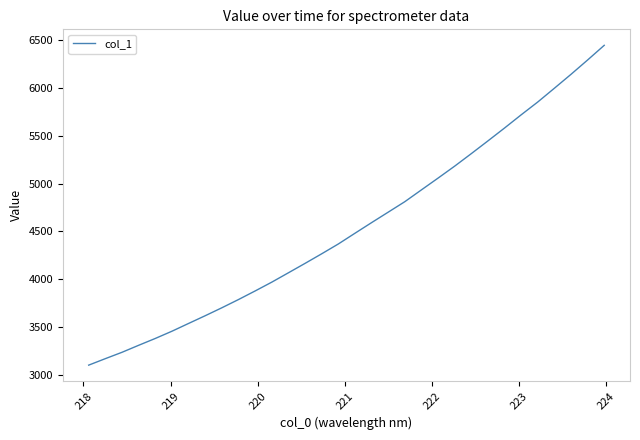

What is the smallest value displayed?

3104.1